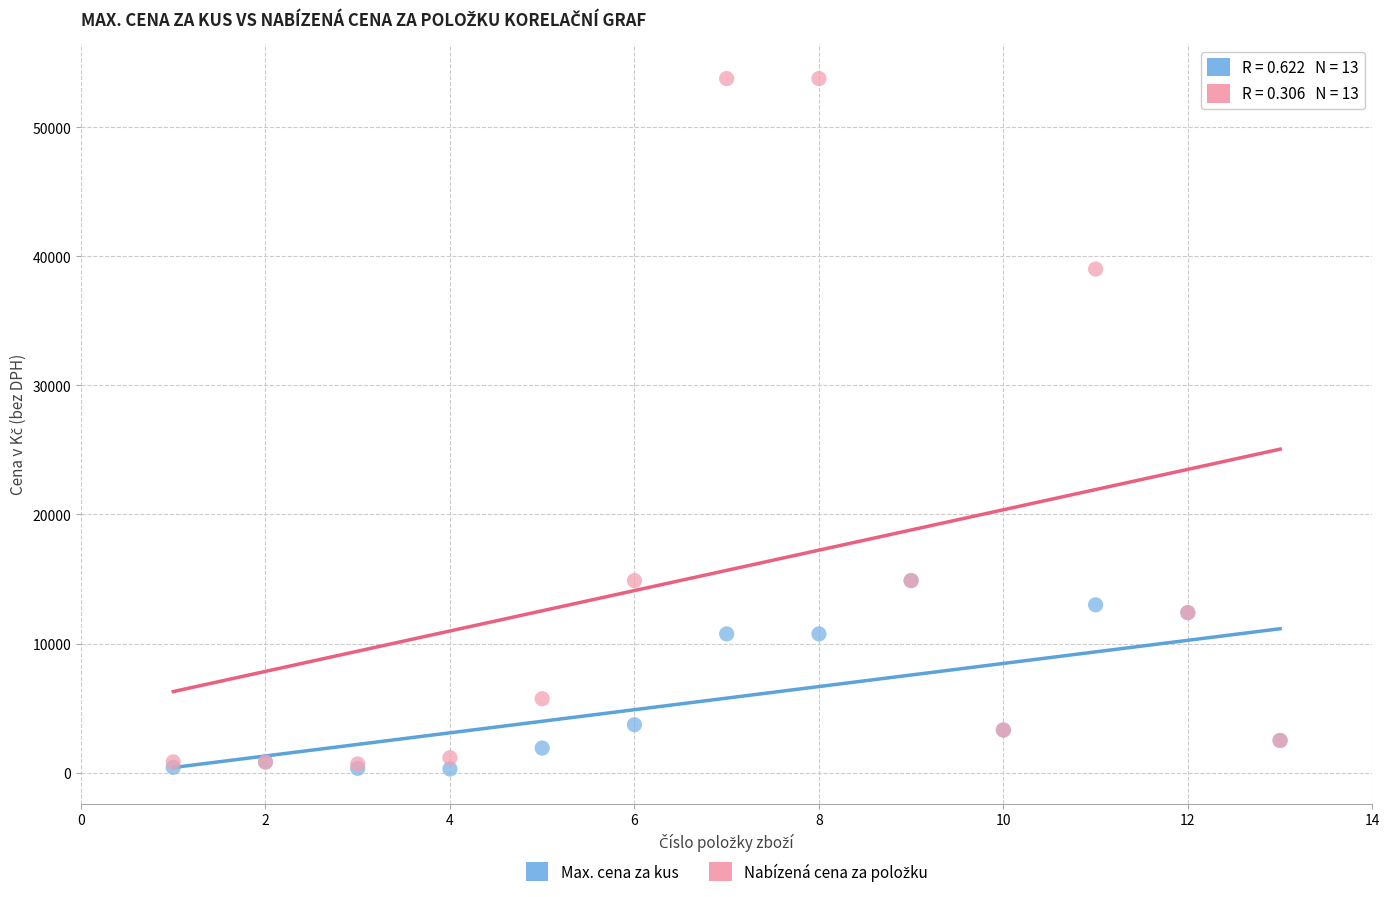

In the Max. cena za kus series, what Y value is closest to 7585?

10750